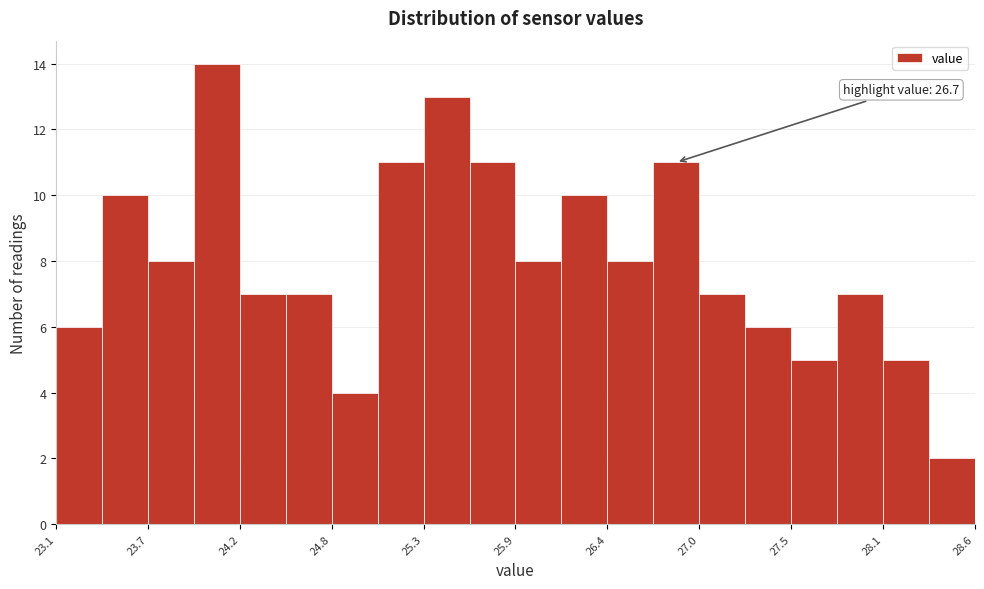

Around what value on the x-axis is the tallest bar? Give the approximate position of its centre, as read against the axis.

24.1